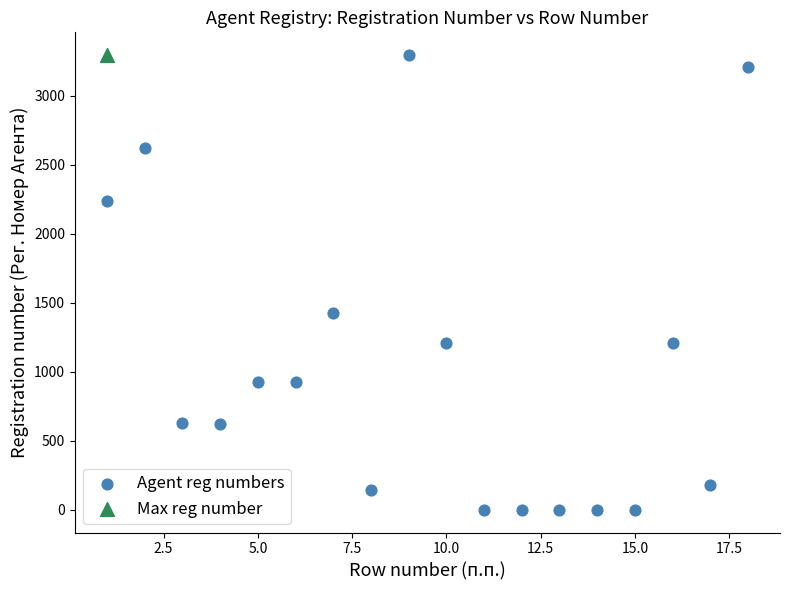

What are all the series names shown in the legend?

Agent reg numbers, Max reg number